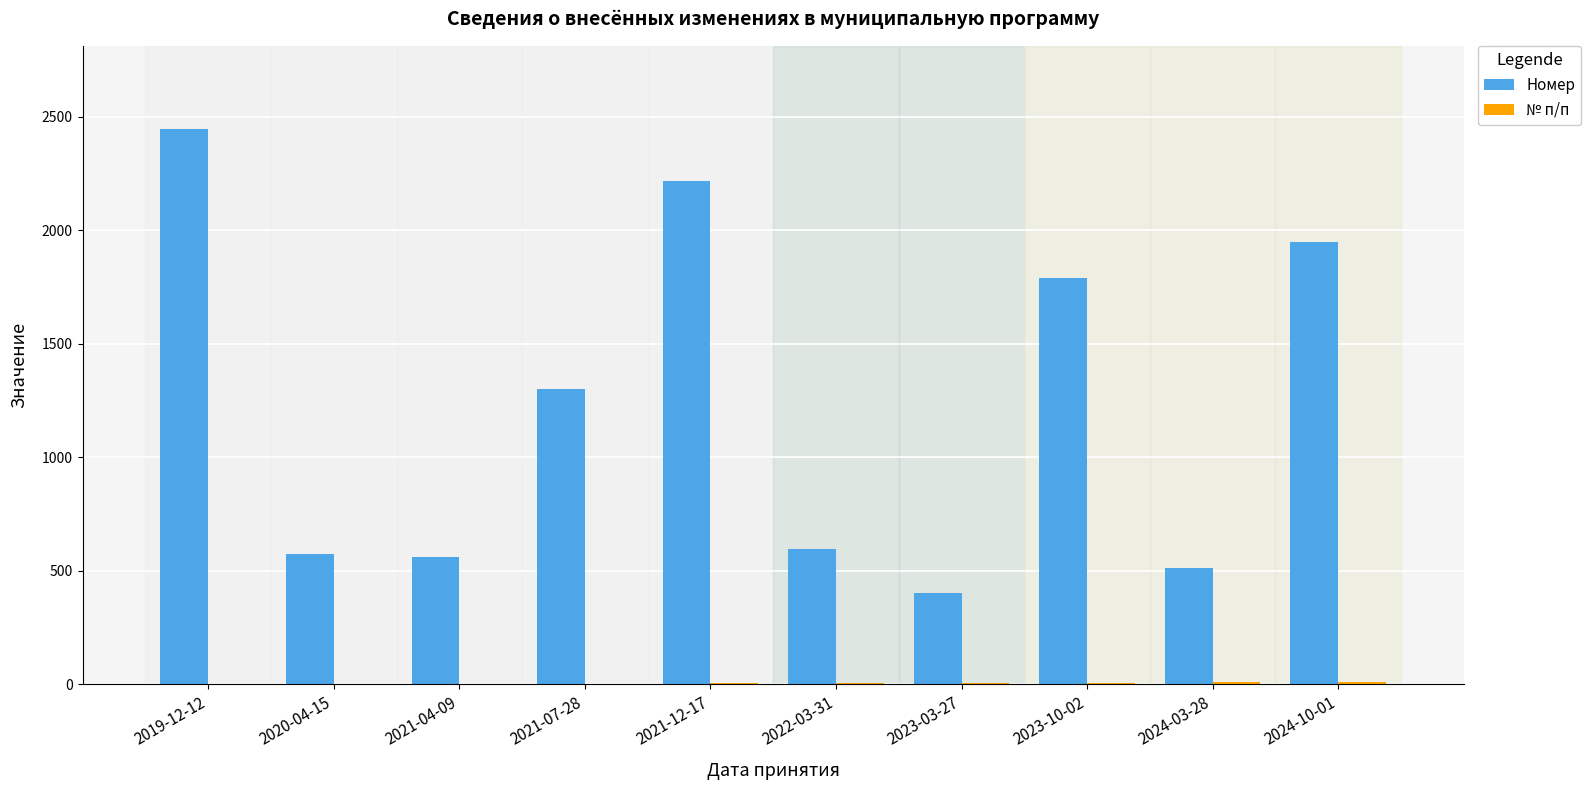

What is the greatest value displayed?

2444